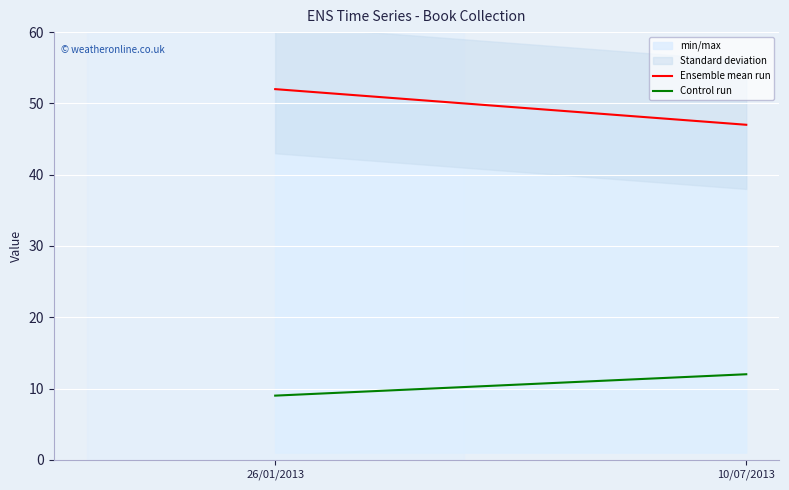

Does the chart display data point markers on the line(s)?

No